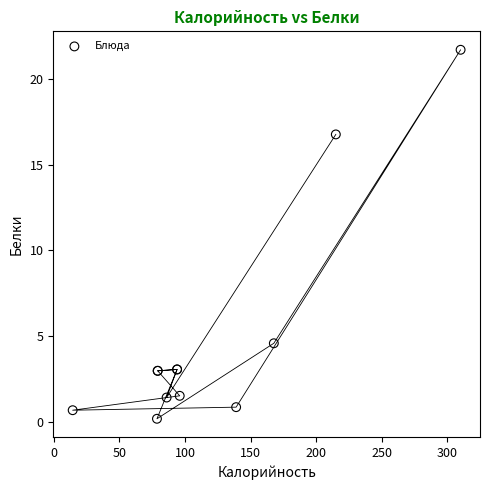

What Y value in the scatter plot is closest to 10?

4.6